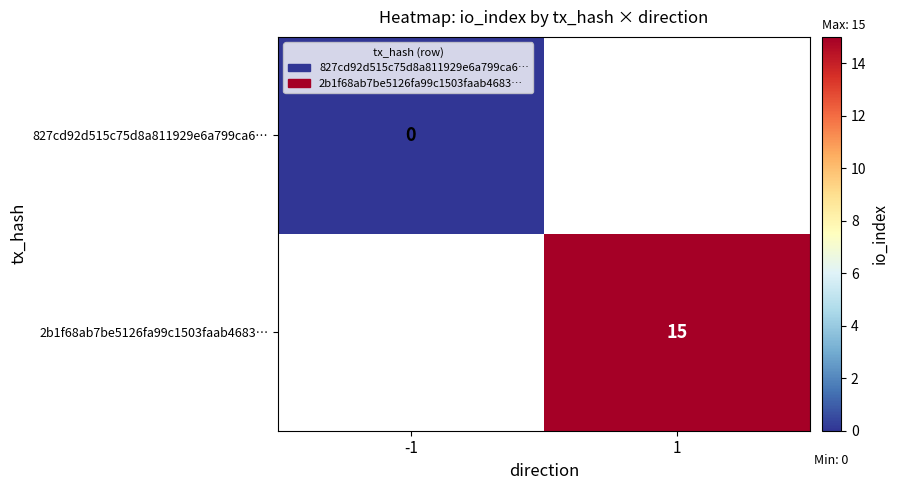

The 2b1f68ab7be5126fa99c1503faab4683… series shows 24 at 1. True or false?

False